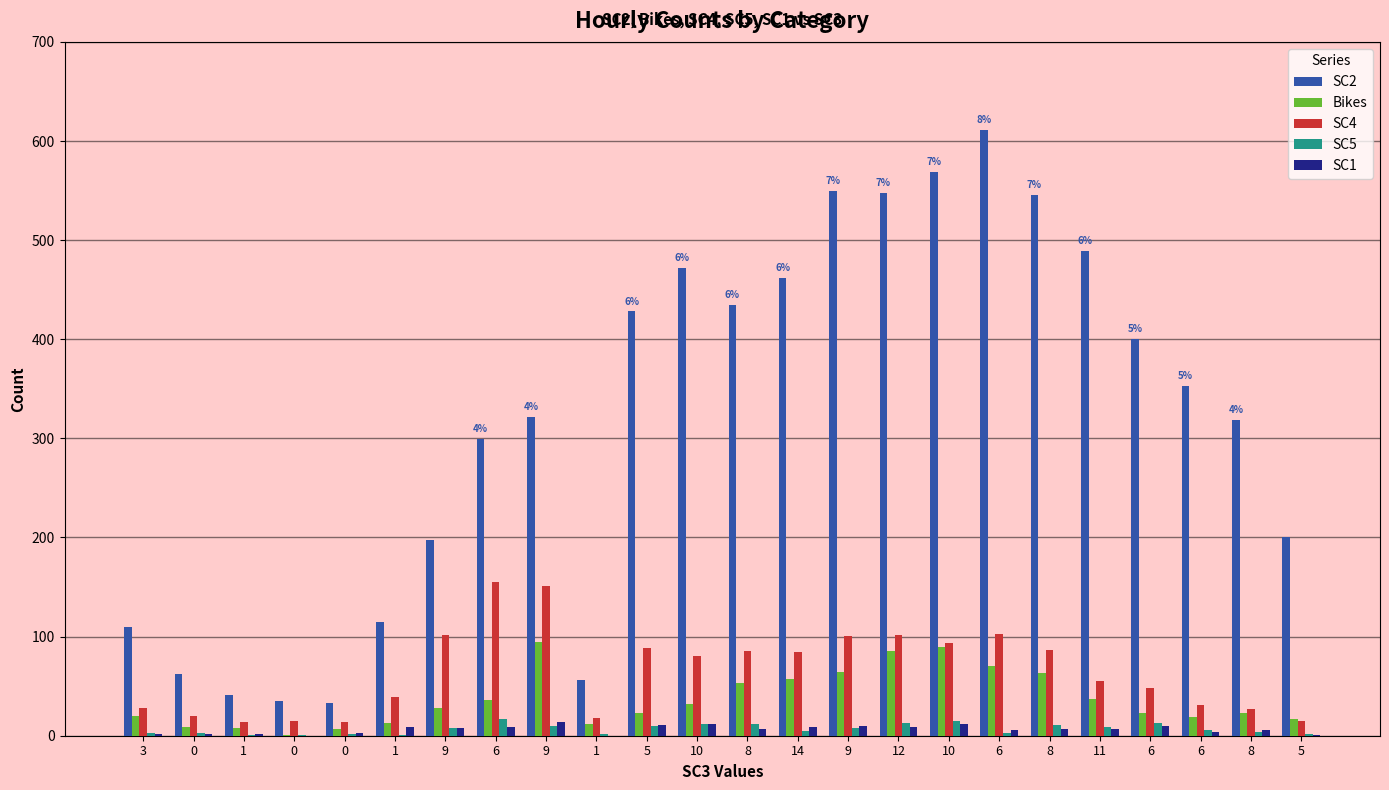

How many groups of bars are there?

24